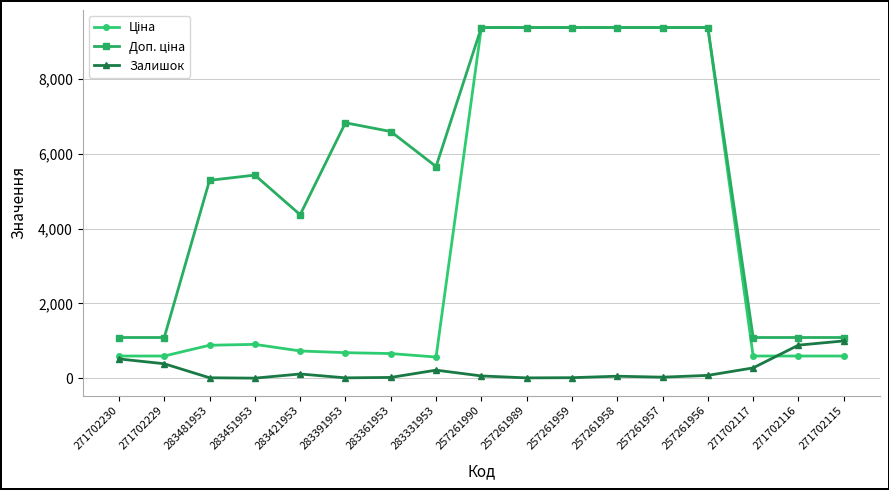

True or false: Залишок has more than 1 points higher than both neighbors.

True